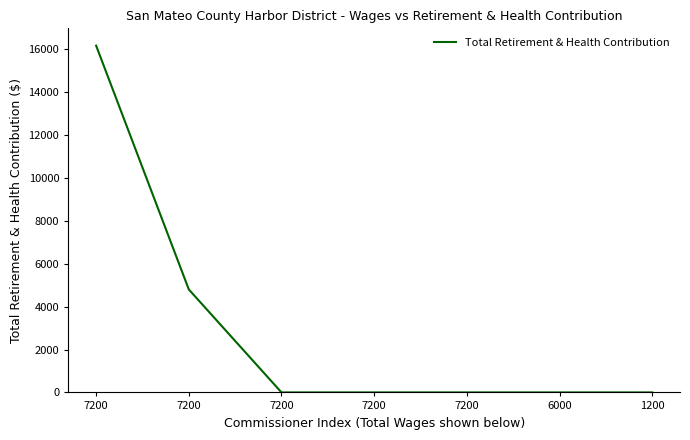

Rank the categories by value from highest to lowest.

7200, 7200, 7200, 7200, 7200, 6000, 1200